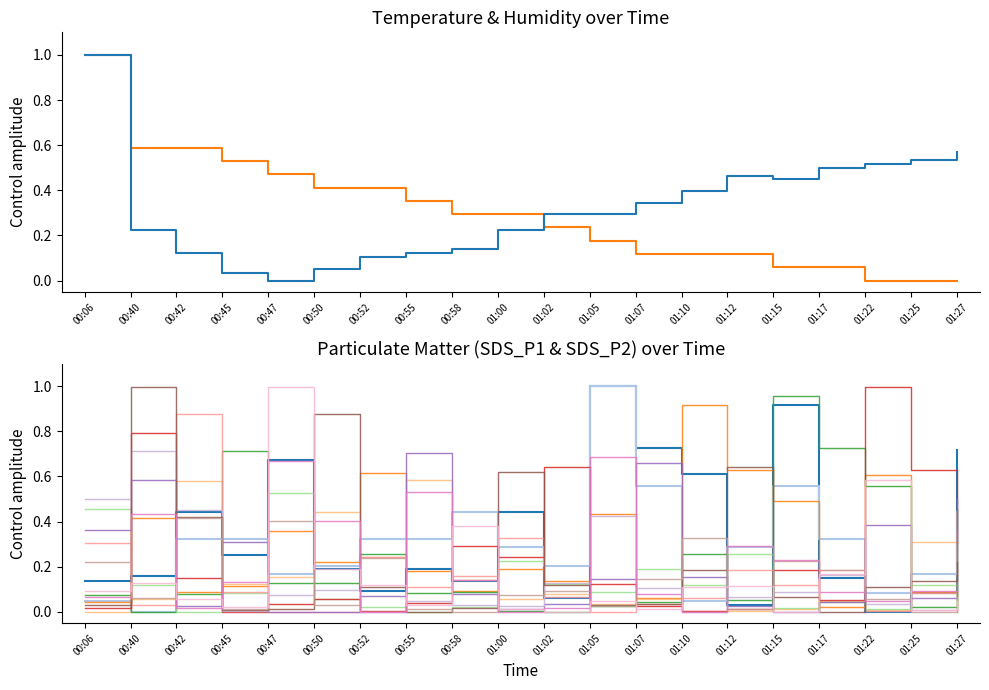

What is the label of the 9th point from the right?

01:05